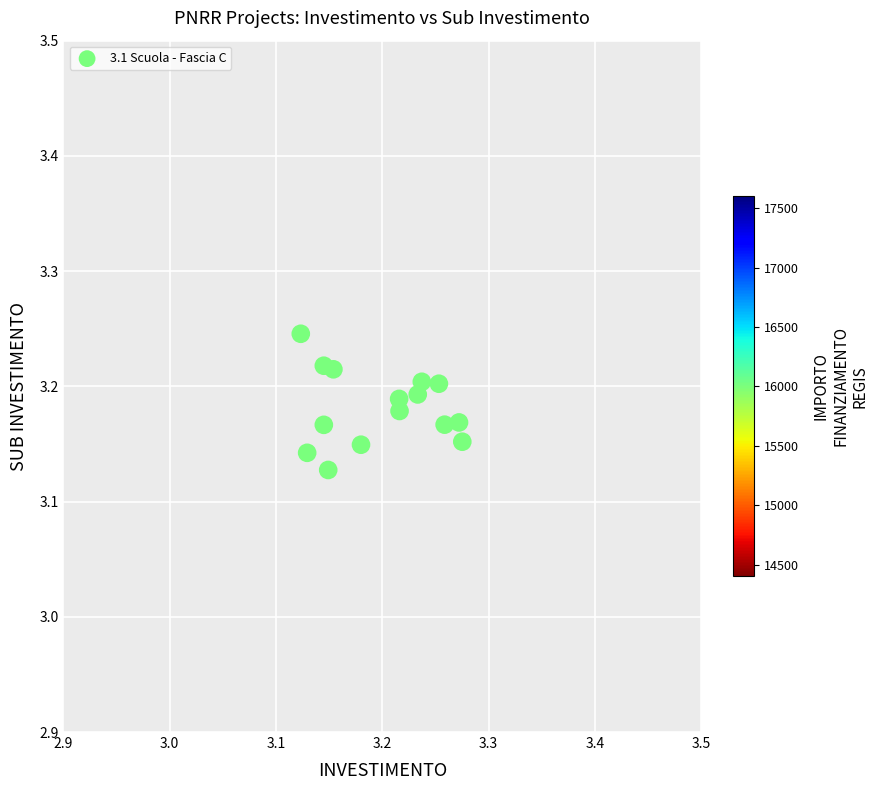

How many data points are displayed?

15